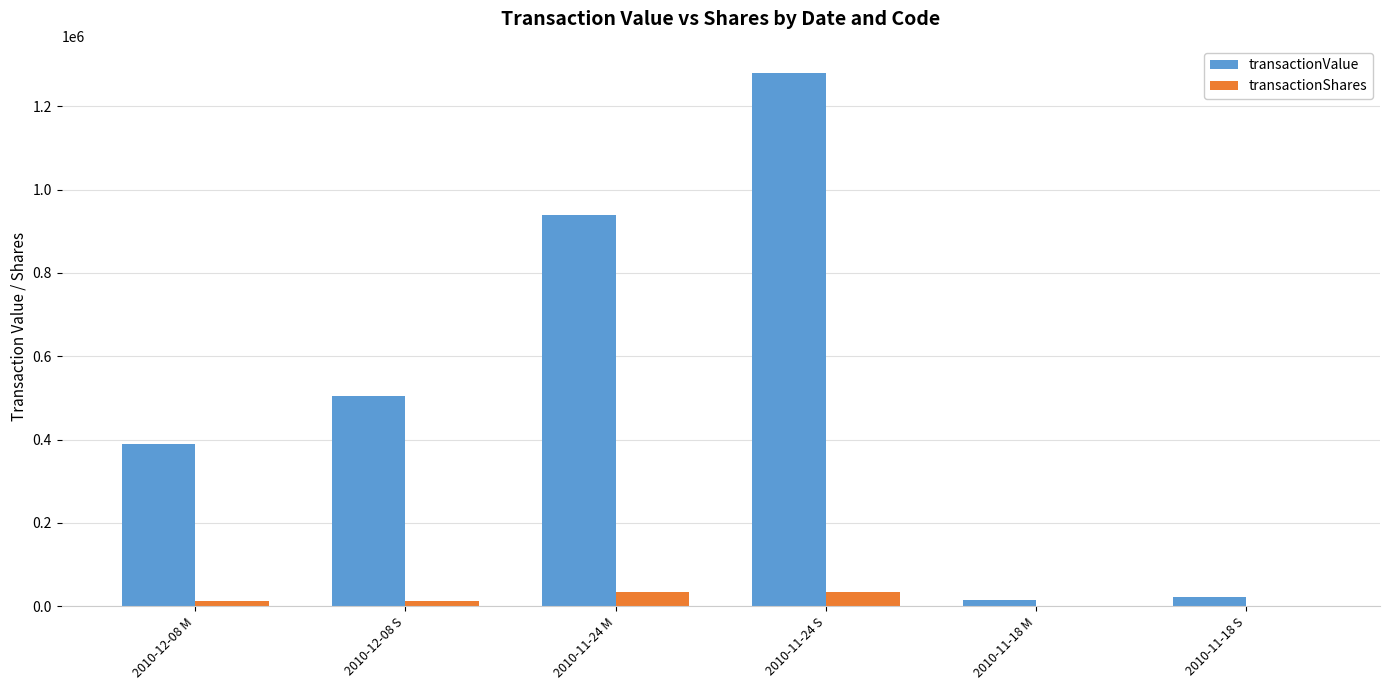

Is the value of transactionValue at 2010-12-08 S greater than the value of transactionShares at 2010-12-08 S?

Yes